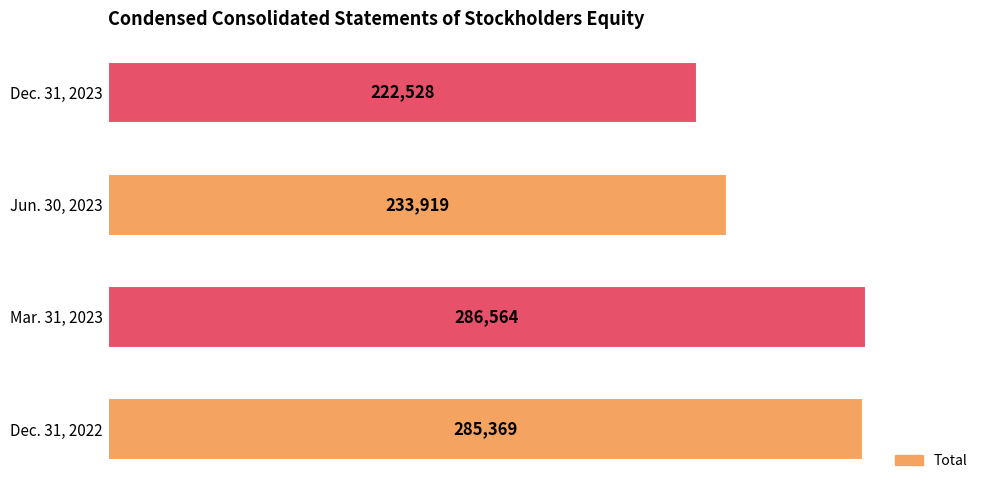

What is the sum of all values?

1028380